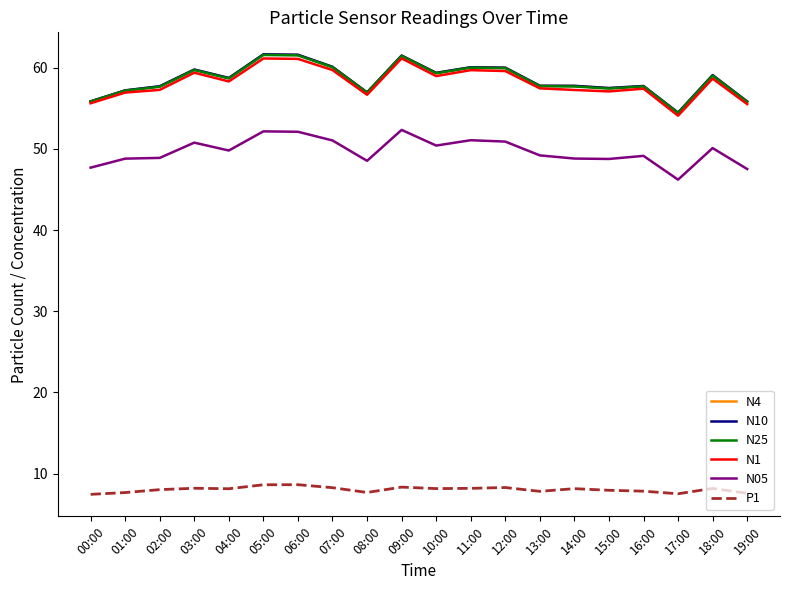

What is the difference between the N1 values at 10:00 and 03:00?

0.4